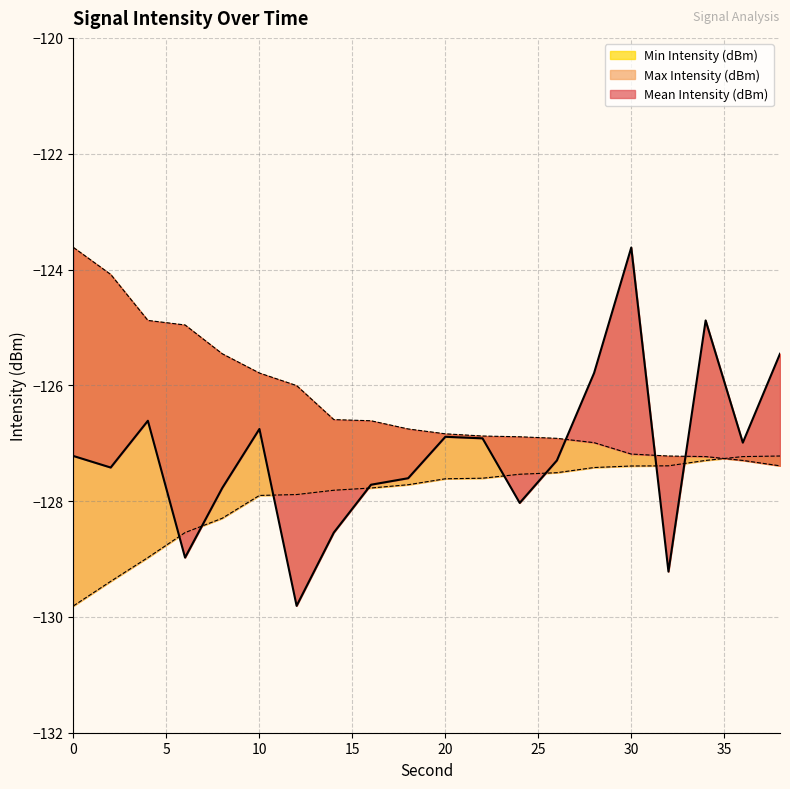

How many categories are shown in the chart?

20